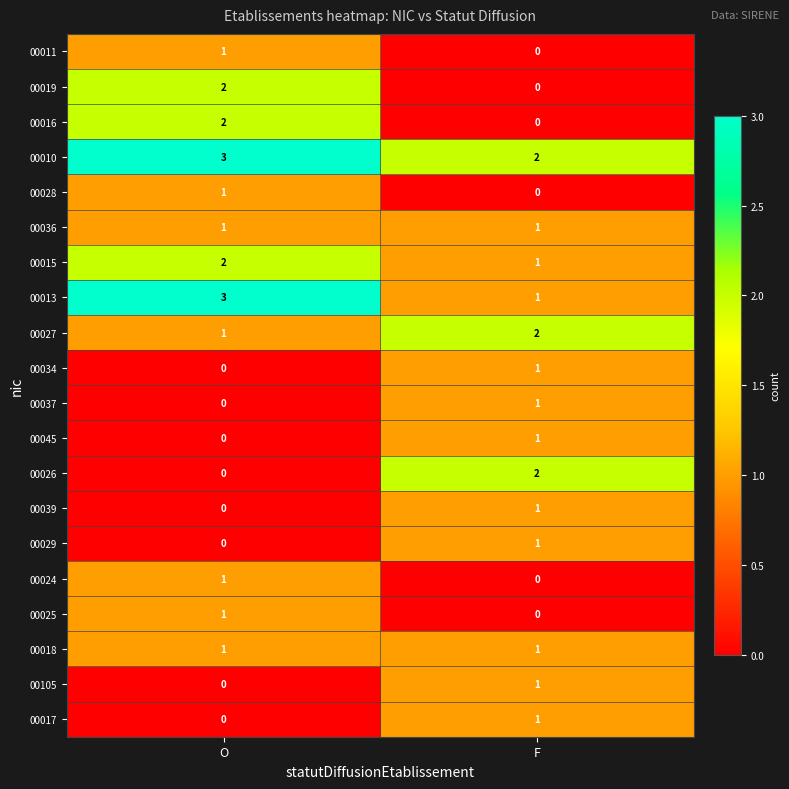

At which category does the chart reach its peak across all series?

O